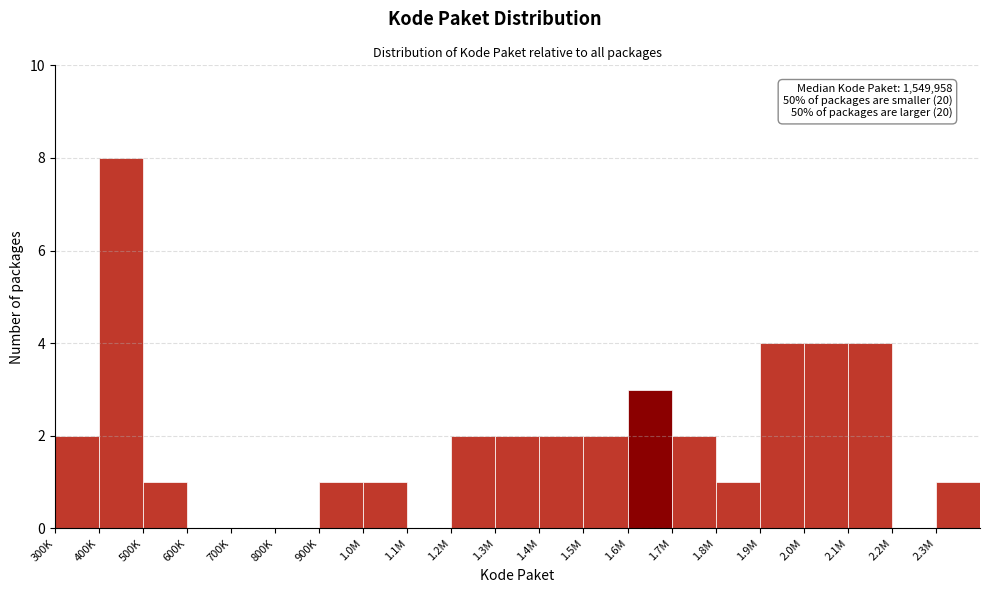

Reading left to right, what are all the values shown in this chart?

300K=2	400K=8	500K=1	600K=0	700K=0	800K=0	900K=1	1.0M=1	1.1M=0	1.2M=2	1.3M=2	1.4M=2	1.5M=2	1.6M=3	1.7M=2	1.8M=1	1.9M=4	2.0M=4	2.1M=4	2.2M=0	2.3M=1